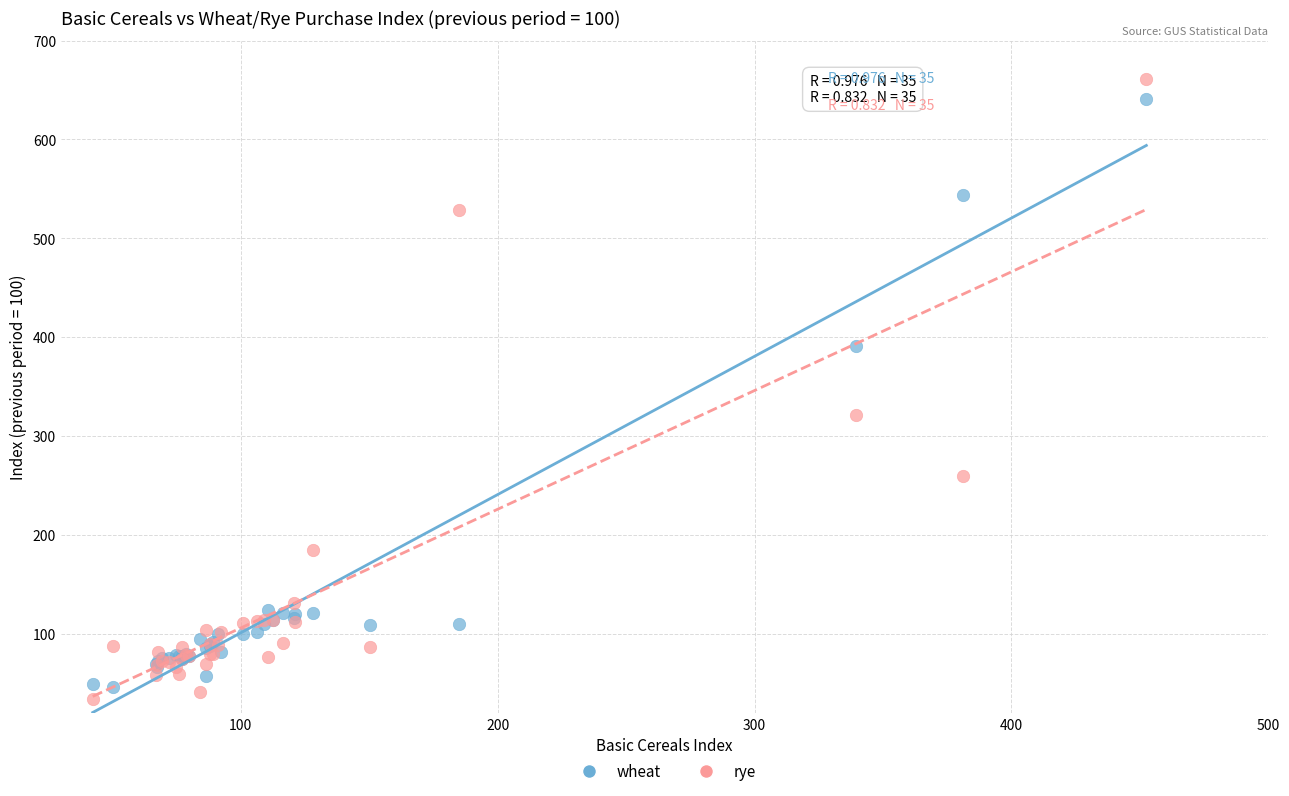

In the rye series, what Y value is closest to 347?

321.3